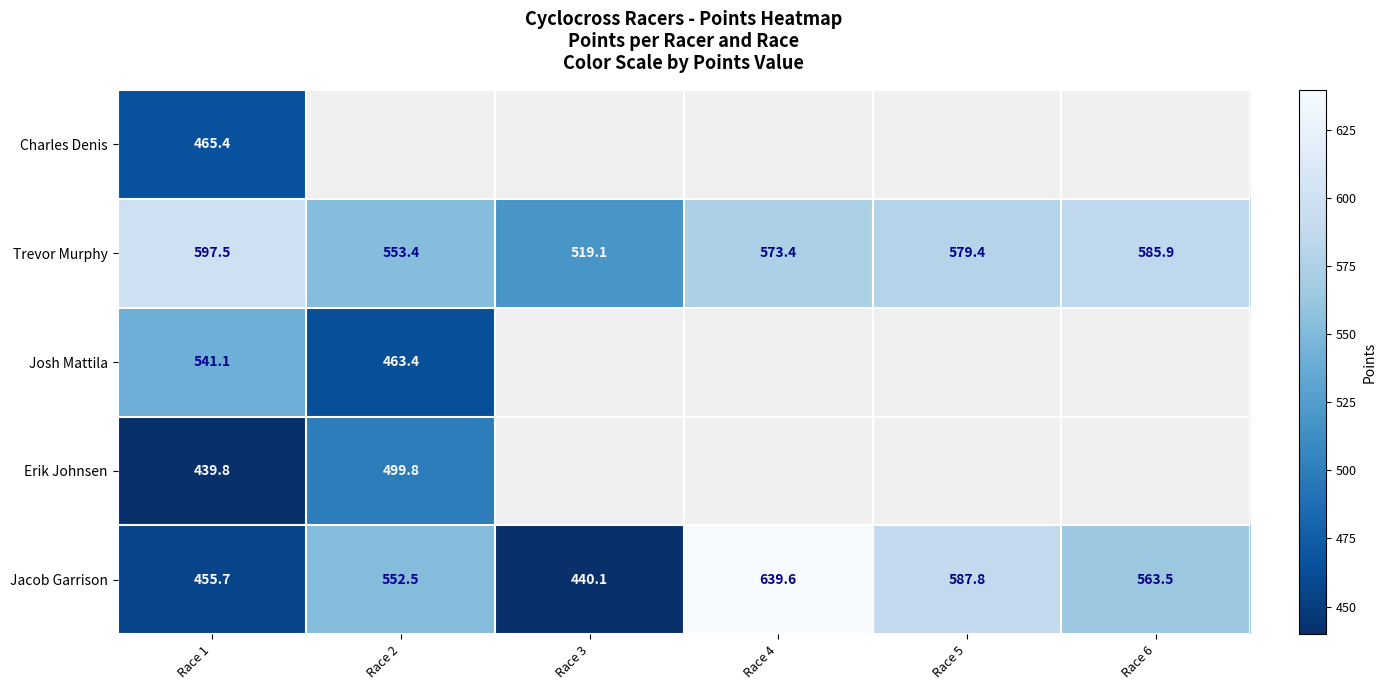

Is the value of Trevor Murphy at Race 5 greater than the value of Jacob Garrison at Race 3?

Yes